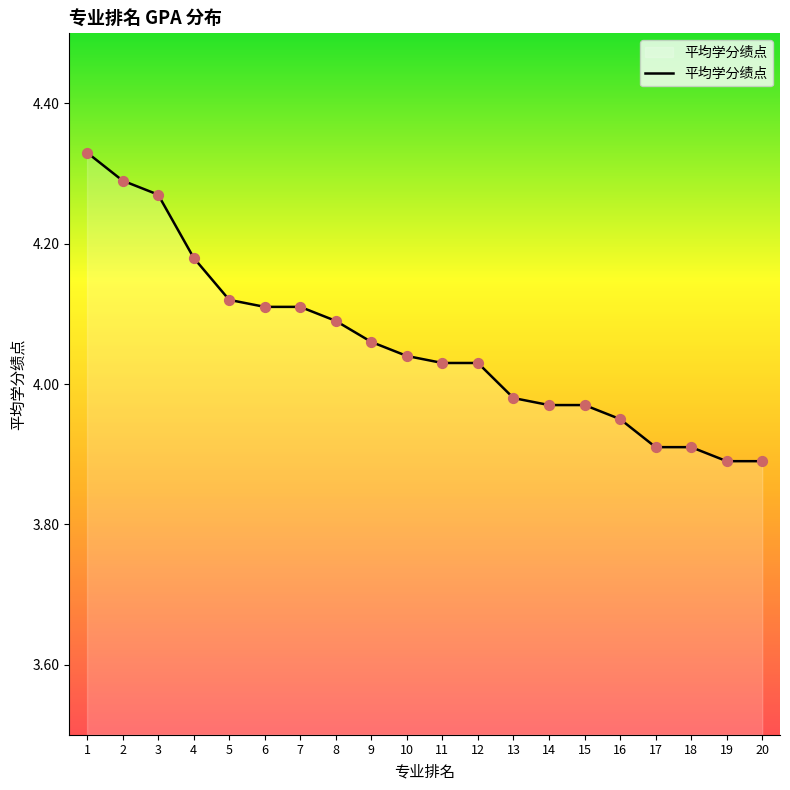

Which has a higher value, 11 or 3?

3